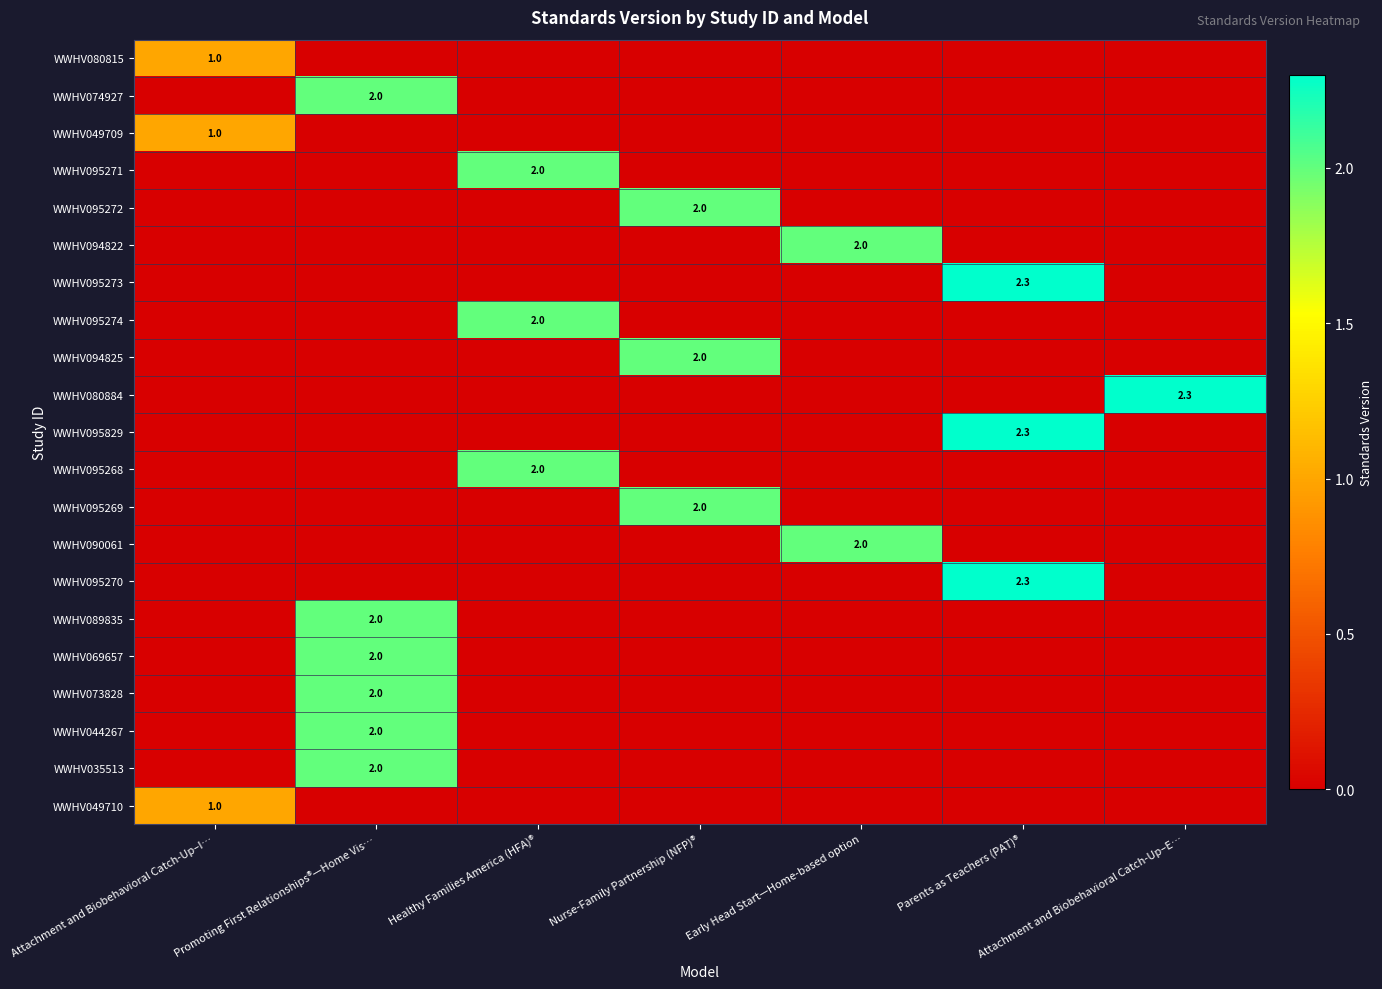

Which series changed the most between Healthy Families America (HFA)® and Early Head Start—Home-based option?

WWHV095271